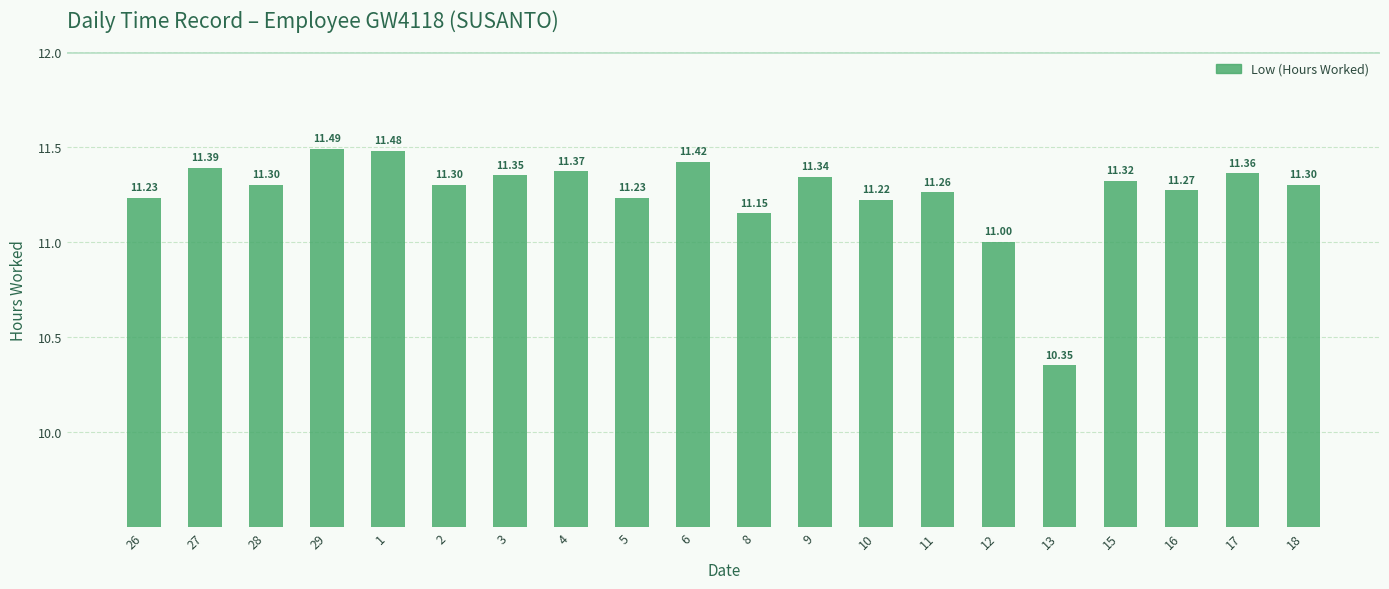

Which has a higher value, 27 or 4?

27